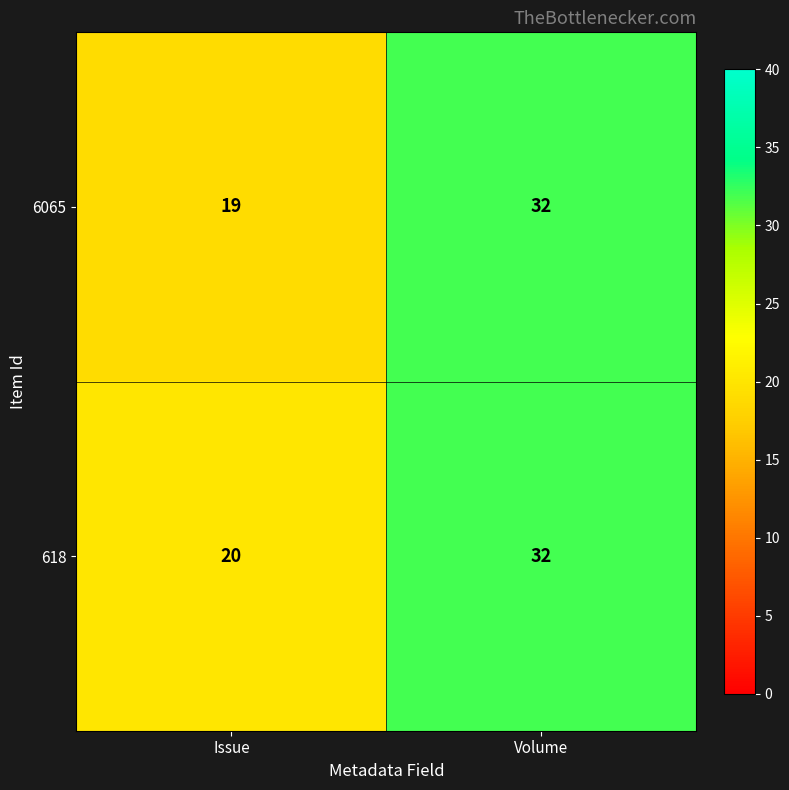

What is the minimum value shown in the chart?

19